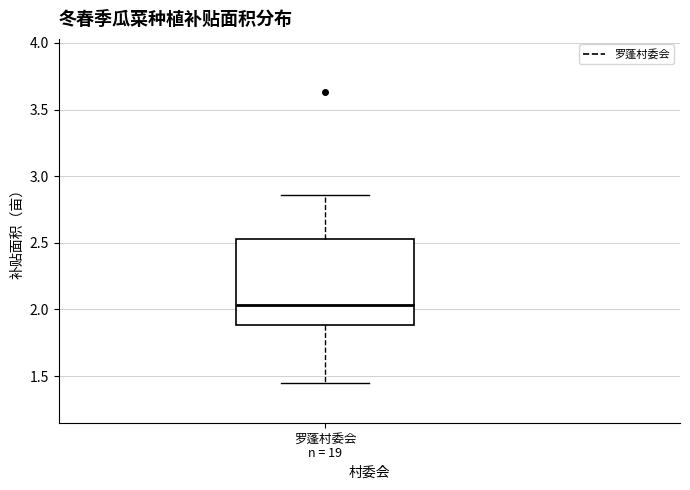

Transcribe this box plot: give where the median line is, the range the box spans, and where the two whiskers end, as read against the y-axis. The values are not printed on the chart, so give them approximately, as read against the axis.

median 2.05, box 1.90 to 2.55, whiskers 1.45 to 2.85